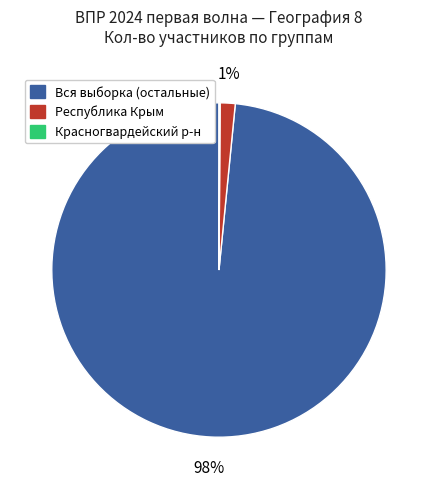

Is there any slice that represents more than half of the pie?

Yes